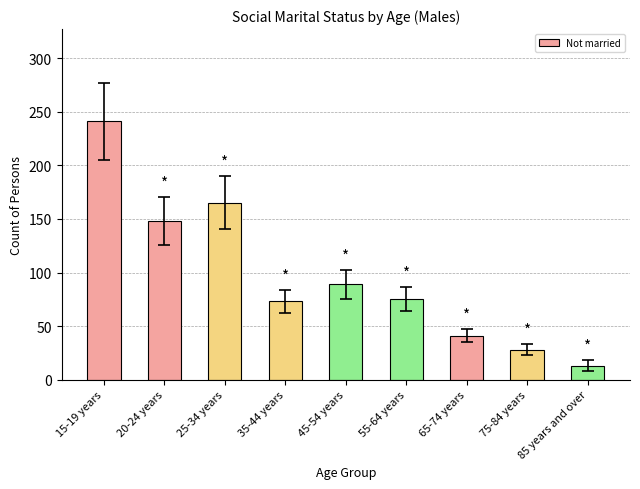

Count the number of data series in this chart.

1